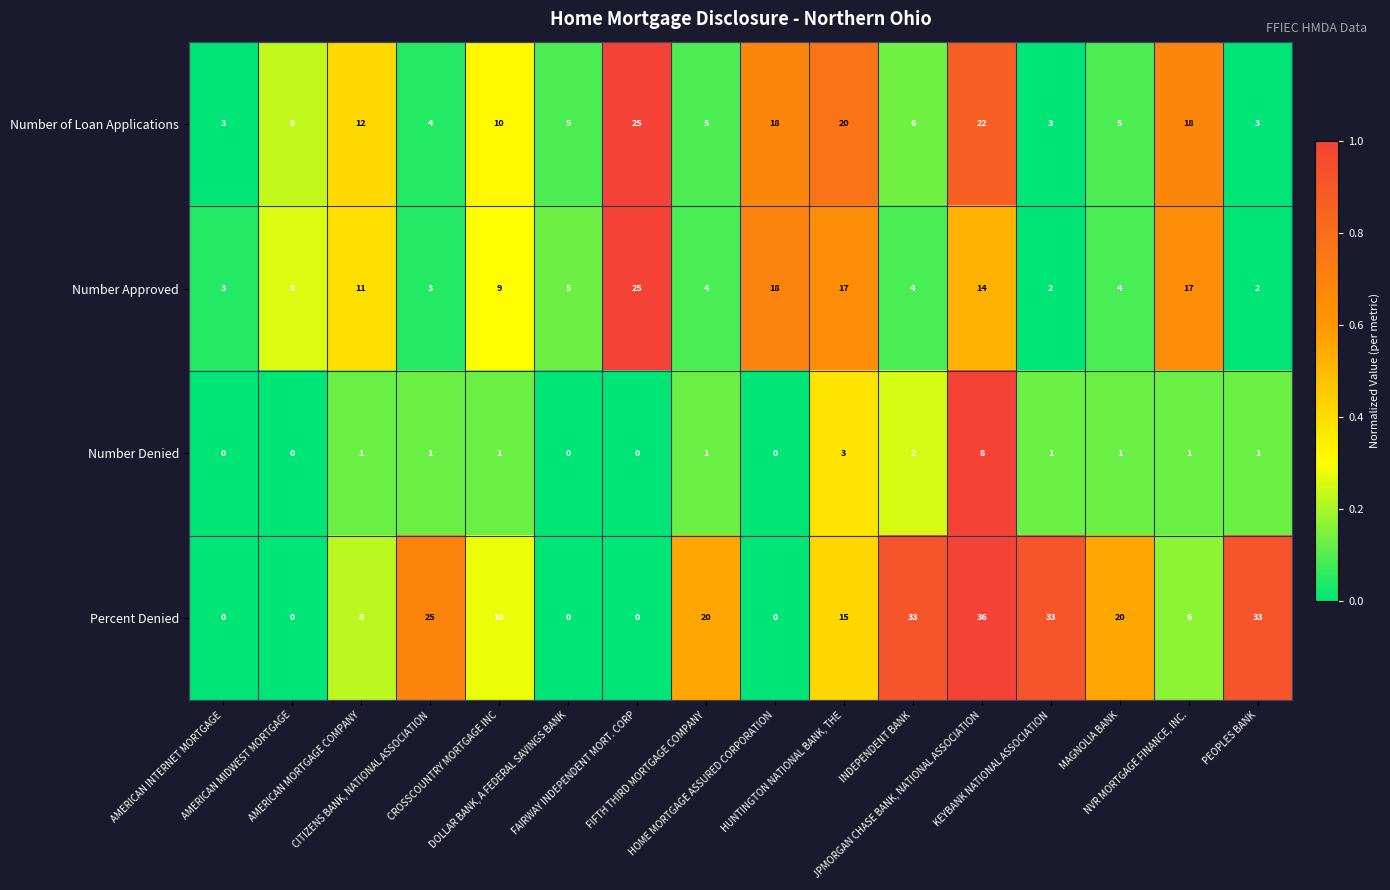

What is the greatest value displayed?

36